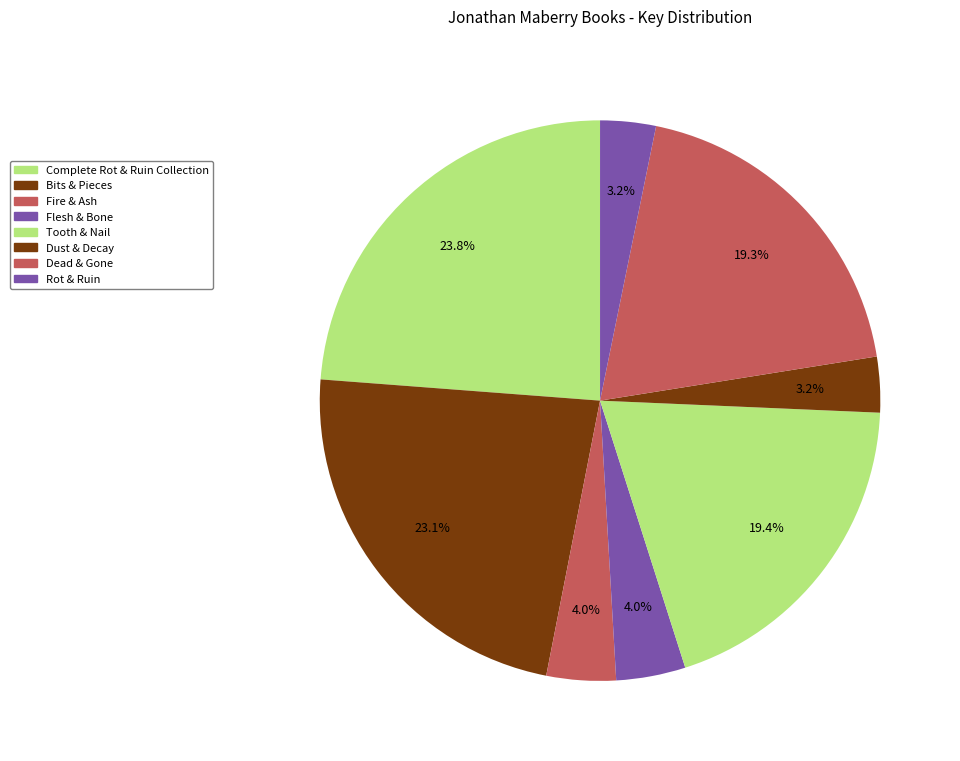

What percentage is the Flesh & Bone slice, to the nearest percent?

4%